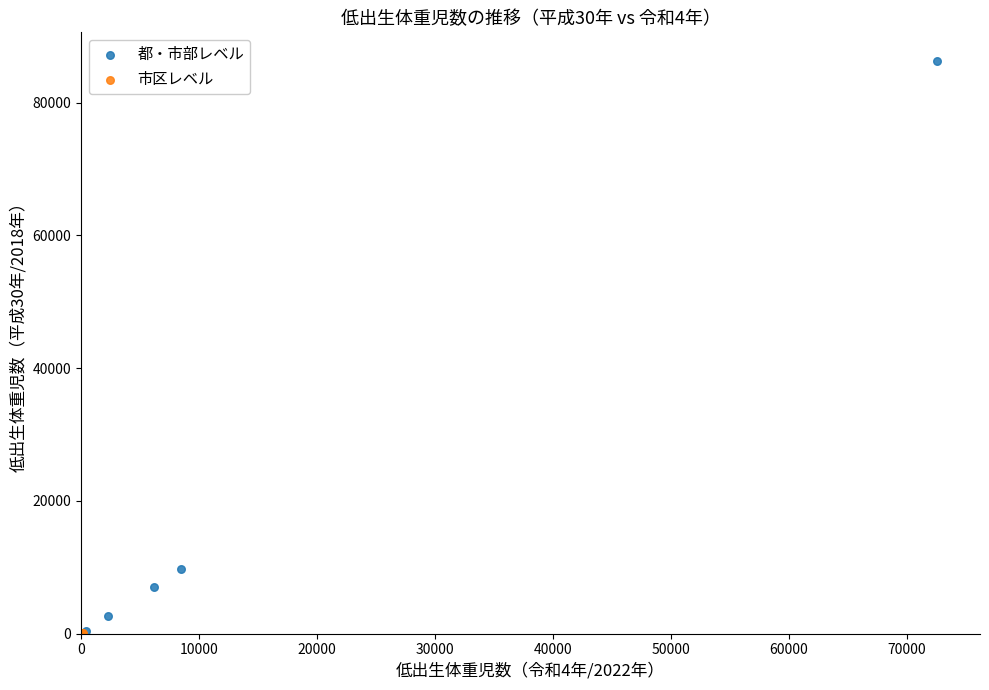

What are all the series names shown in the legend?

都・市部レベル, 市区レベル